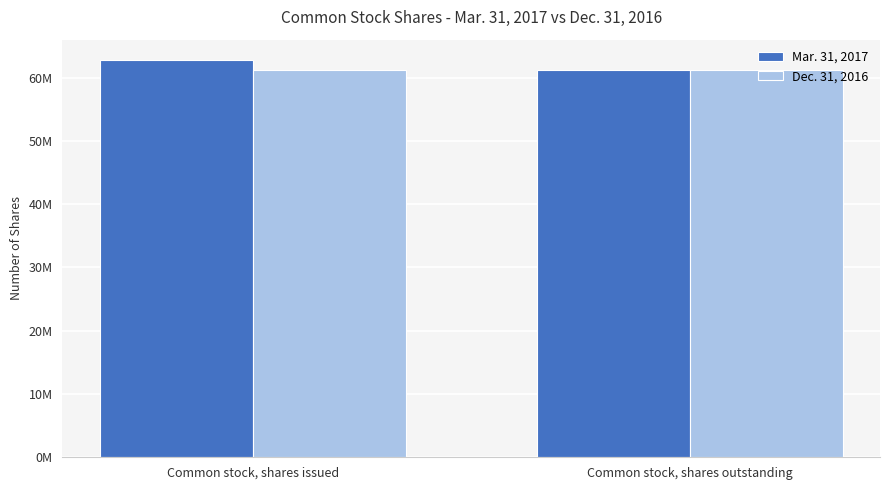

Are the bars grouped side by side (vs. stacked)?

Yes